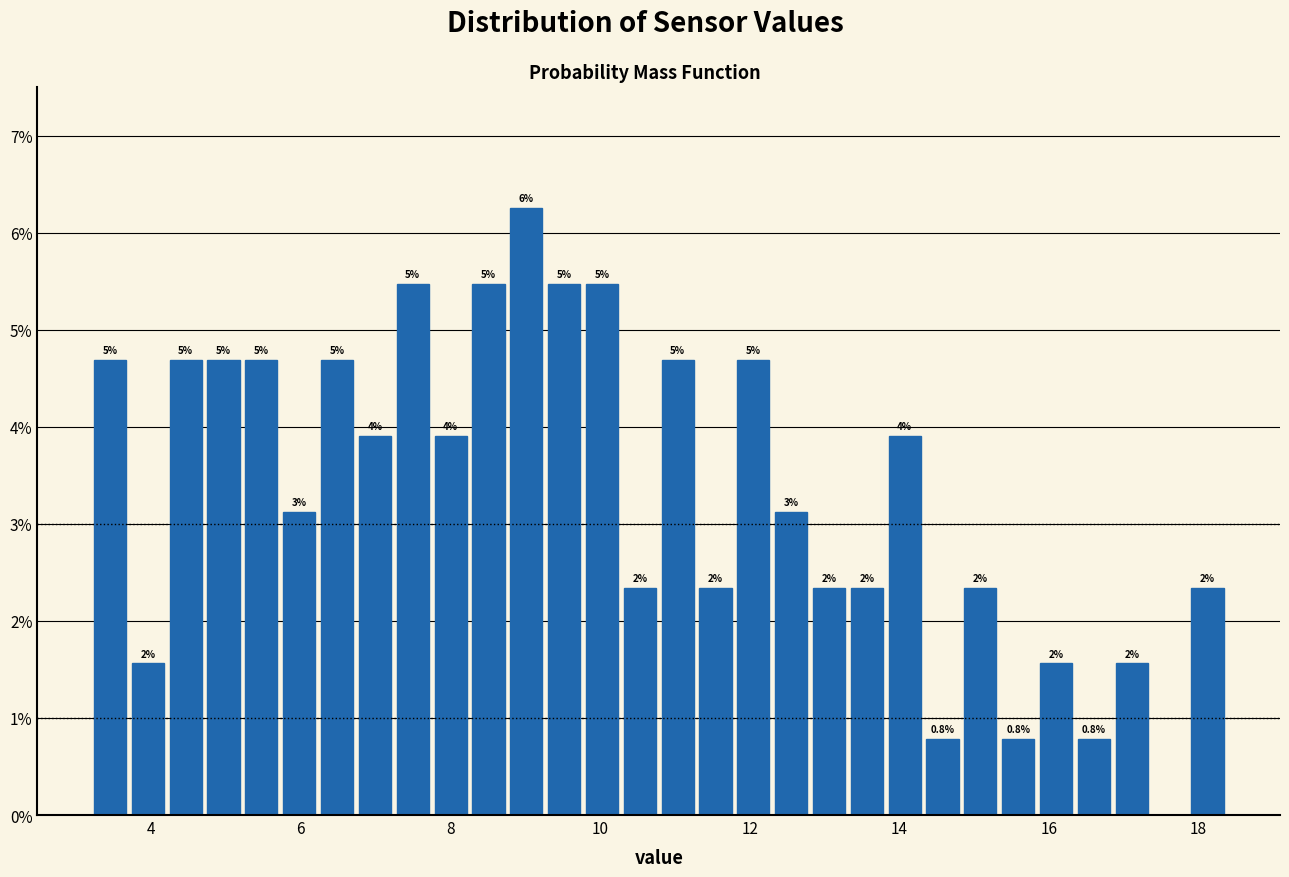

Read against the x-axis, roughly where is the centre of the tallest bar?

9.0